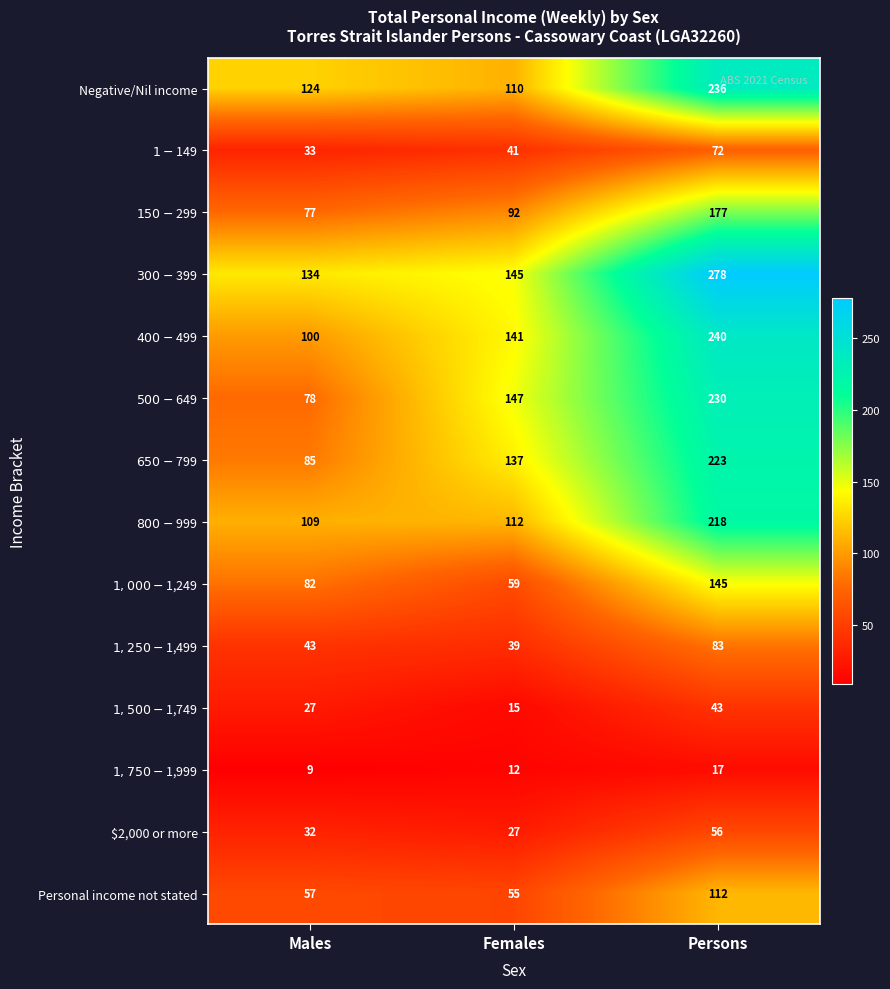

Rank the series at Persons from highest to lowest value.

$300-$399, $400-$499, Negative/Nil income, $500-$649, $650-$799, $800-$999, $150-$299, $1,000-$1,249, Personal income not stated, $1,250-$1,499, $1-$149, $2,000 or more, $1,500-$1,749, $1,750-$1,999